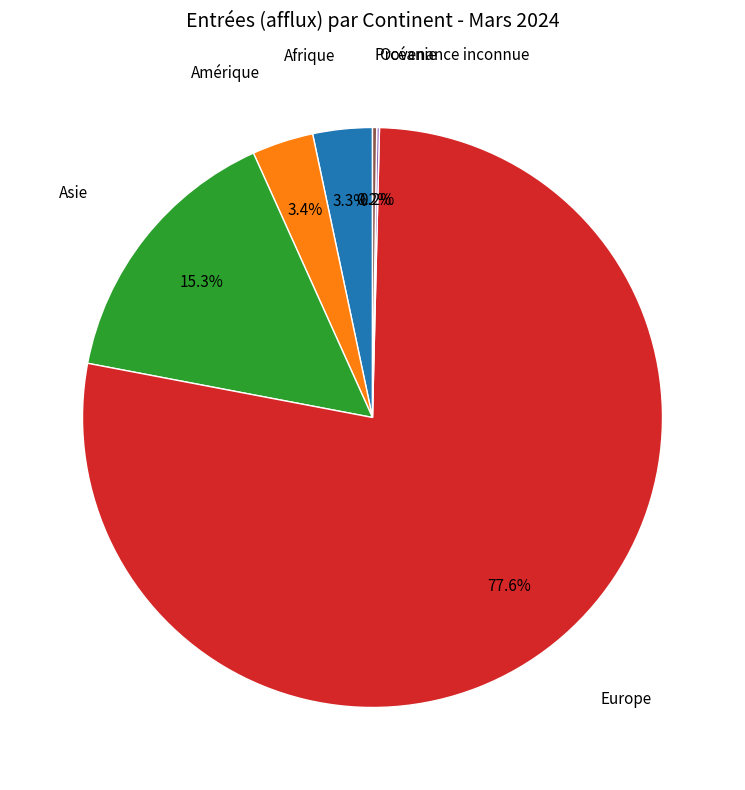

To the nearest percent, what is the difference between the largest and smallest slice percentages?

77%